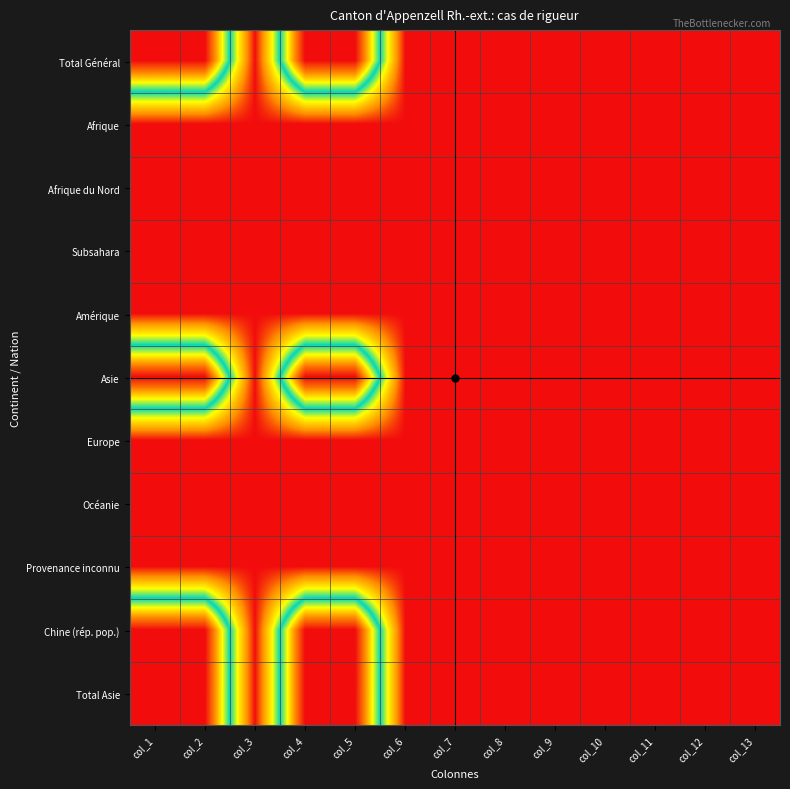

How many distinct data groups are displayed?

11